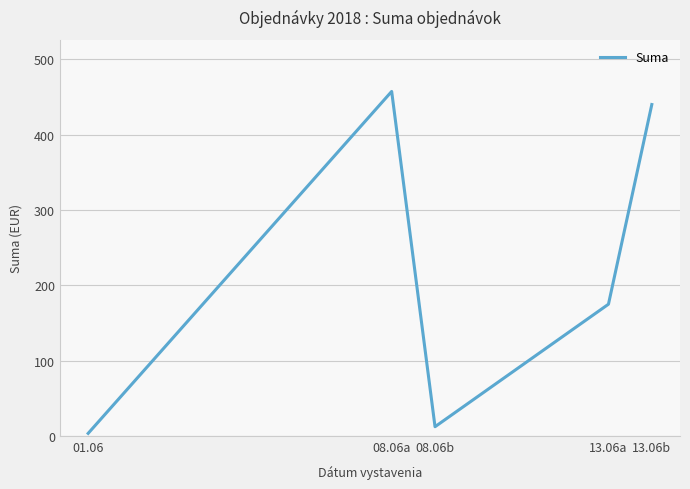

Does the chart display data point markers on the line(s)?

No